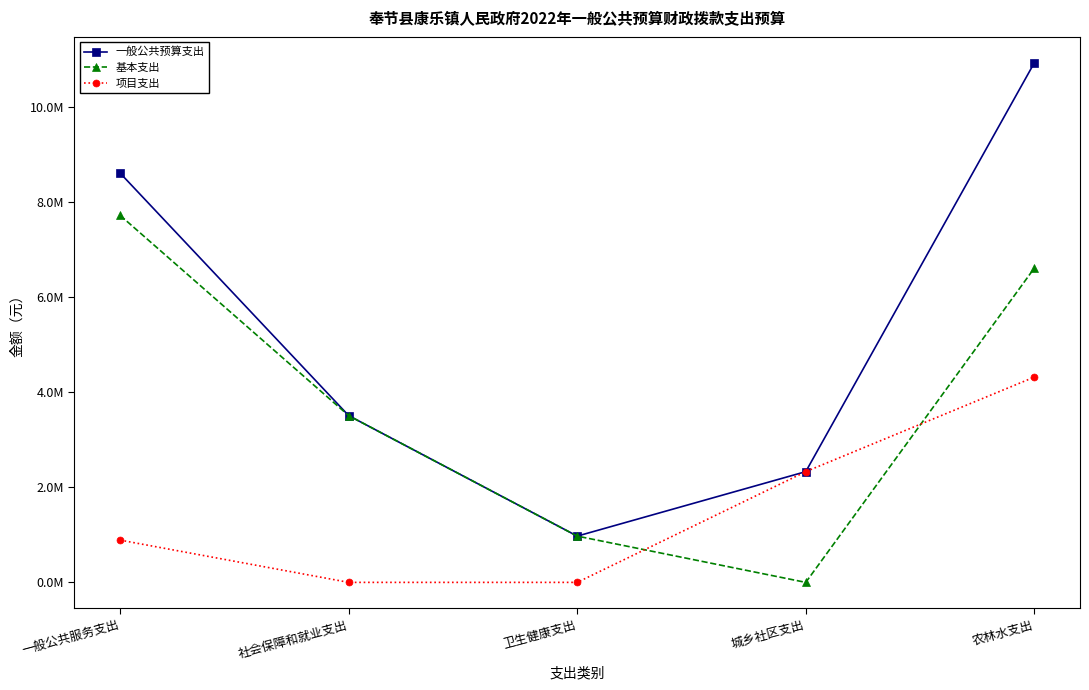

Which series has the widest spread of values?

一般公共预算支出